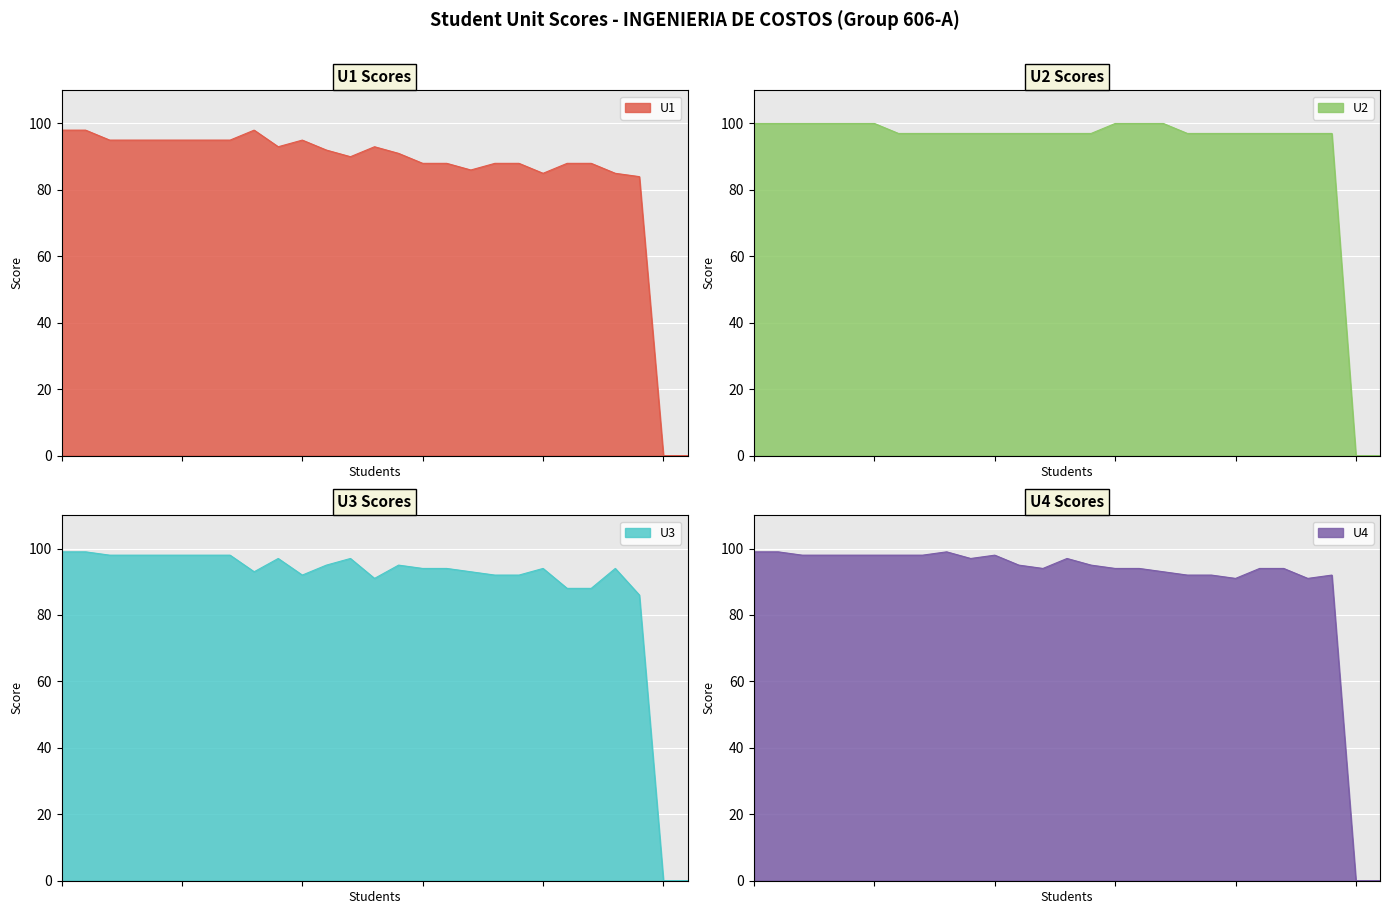

Is the value of U3 at MARCIAL HERNANDEZ CRISTAL MARINA greater than the value of U4 at BENITO MAZABA ADOLFO ANGEL?

No